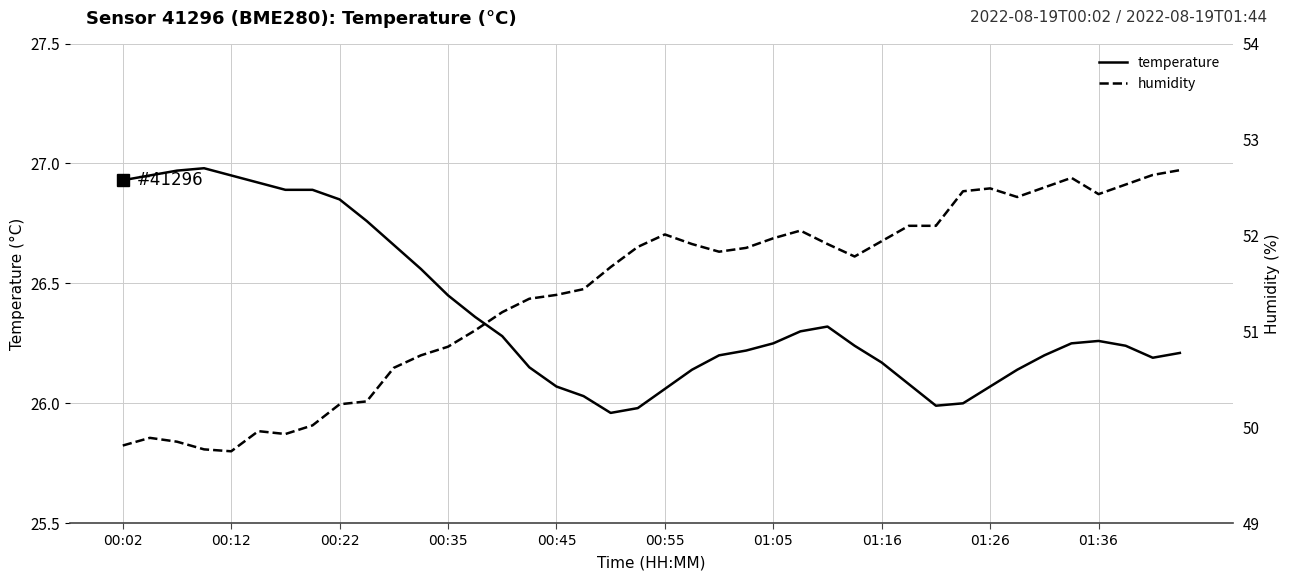

Reading left to right, transcribe all the data shown in this chart.

temperature: 26.9	26.9	27.0	27.0	26.9	26.9	26.9	26.9	26.9	26.8	26.7	26.6	26.4	26.4	26.3	26.1	26.1	26.0	26.0	26.0	26.1	26.1	26.2	26.2	26.2	26.3	26.3	26.2	26.2	26.1	26.0	26.0	26.1	26.1	26.2	26.2	26.3	26.2	26.2	26.2
humidity: 49.8	49.9	49.9	49.8	49.8	50.0	49.9	50.0	50.2	50.3	50.6	50.8	50.8	51.0	51.2	51.3	51.4	51.4	51.7	51.9	52.0	51.9	51.8	51.9	52.0	52.0	51.9	51.8	51.9	52.1	52.1	52.5	52.5	52.4	52.5	52.6	52.4	52.5	52.6	52.7